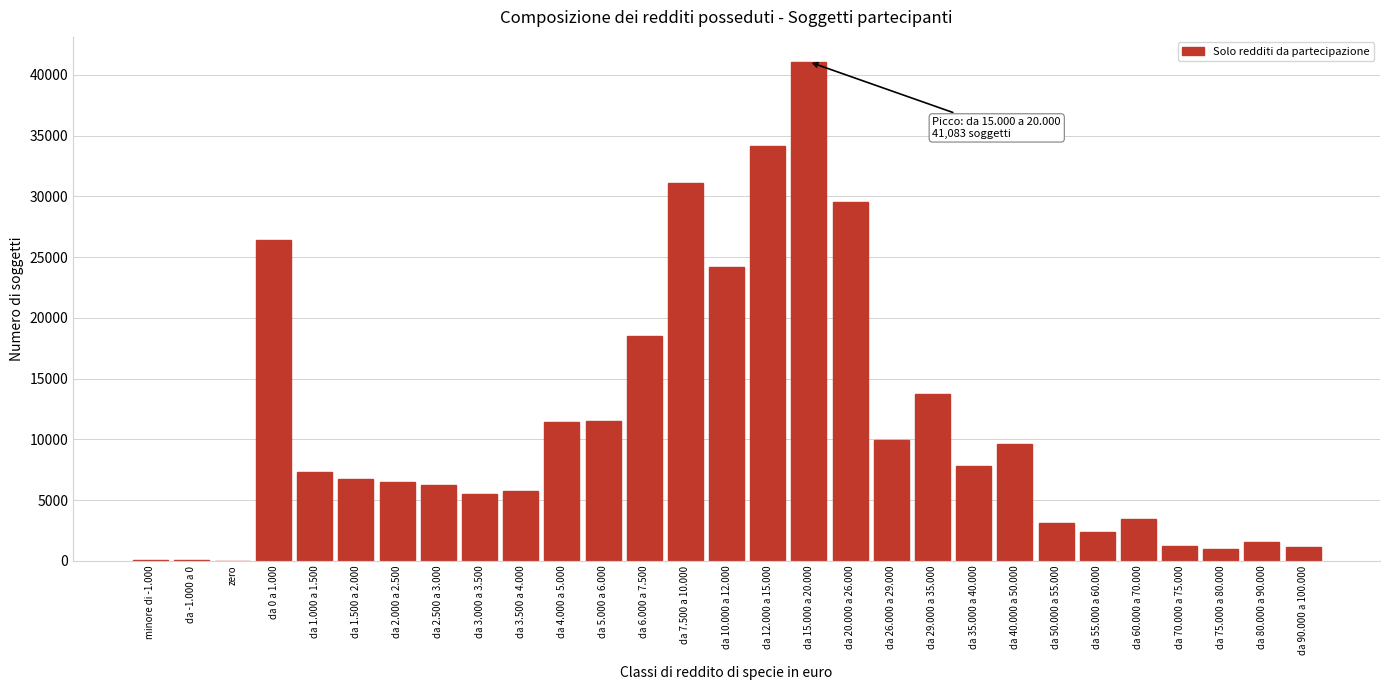

What is the sum of all values?

320900